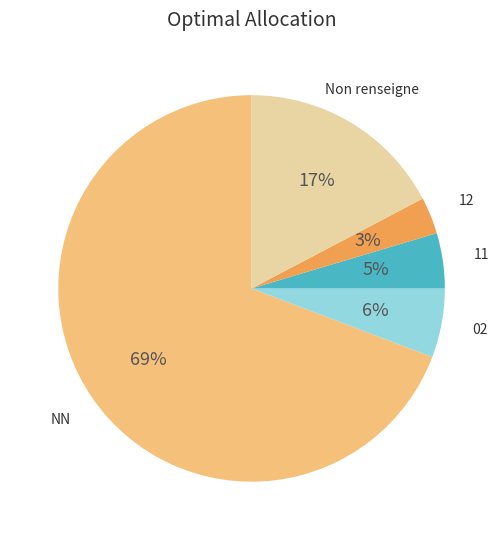

Does any single category account for the majority?

Yes